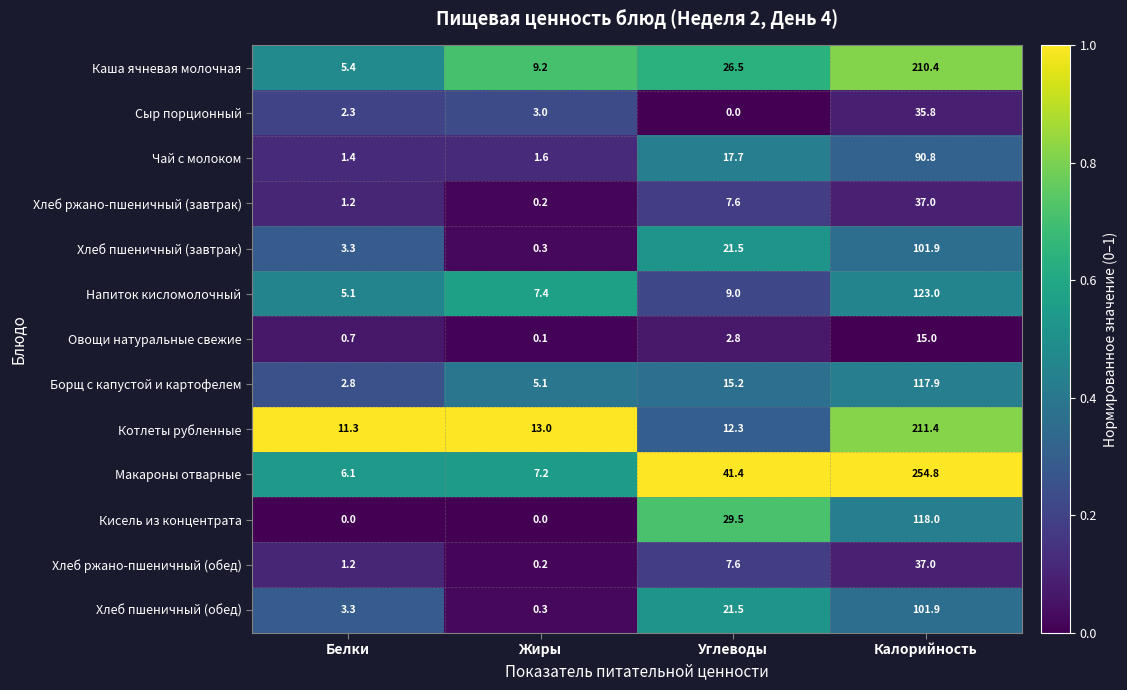

List the labels in order of Каша ячневая молочная value, smallest first.

Белки, Жиры, Углеводы, Калорийность